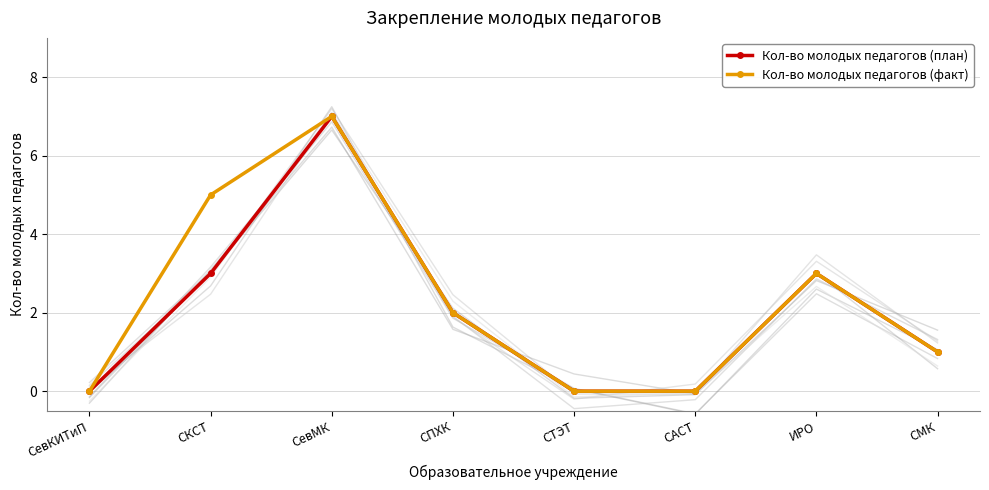

At which category is the sum across all series the highest?

СевМК